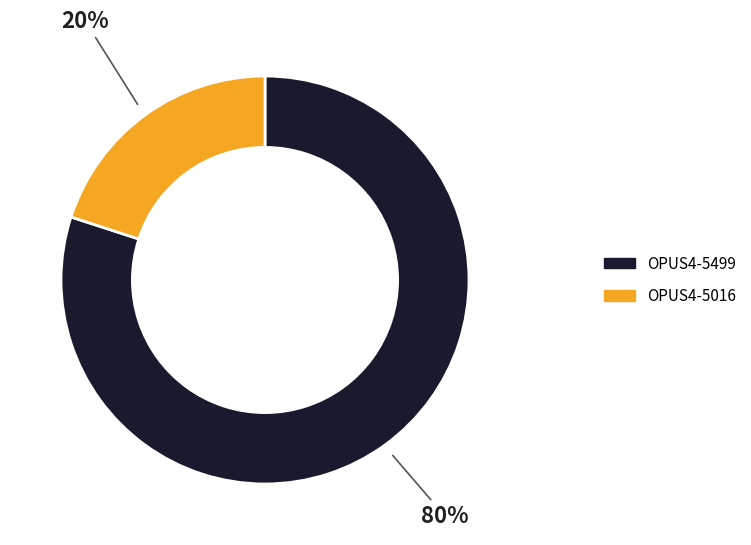

Do OPUS4-5016 and OPUS4-5499 together represent more than half of the pie?

Yes